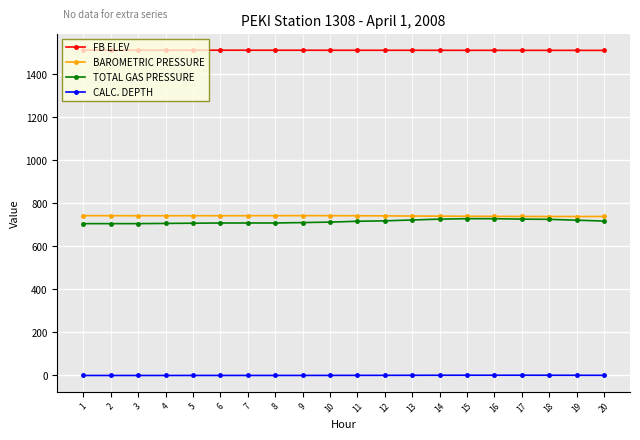

List the series in order of their peak value, highest first.

FB ELEV, BAROMETRIC PRESSURE, TOTAL GAS PRESSURE, CALC. DEPTH